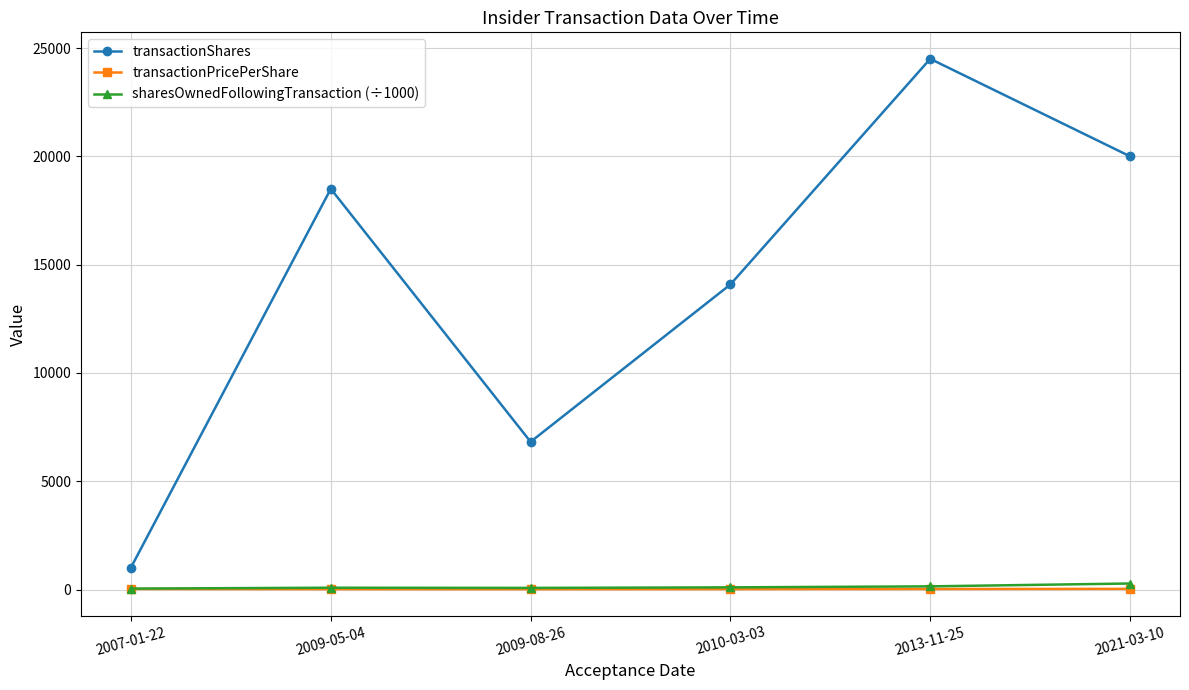

What position from the right is 2009-08-26?

4